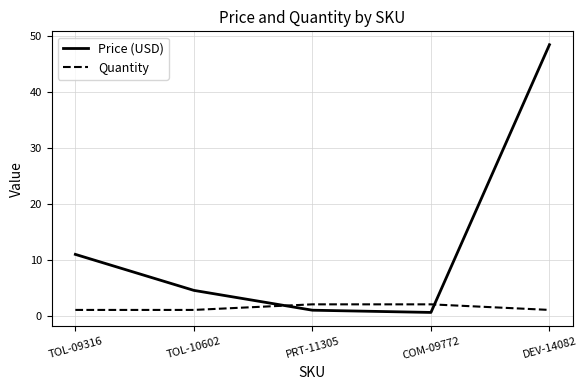

True or false: Quantity has more than 1 interior local peaks.

False